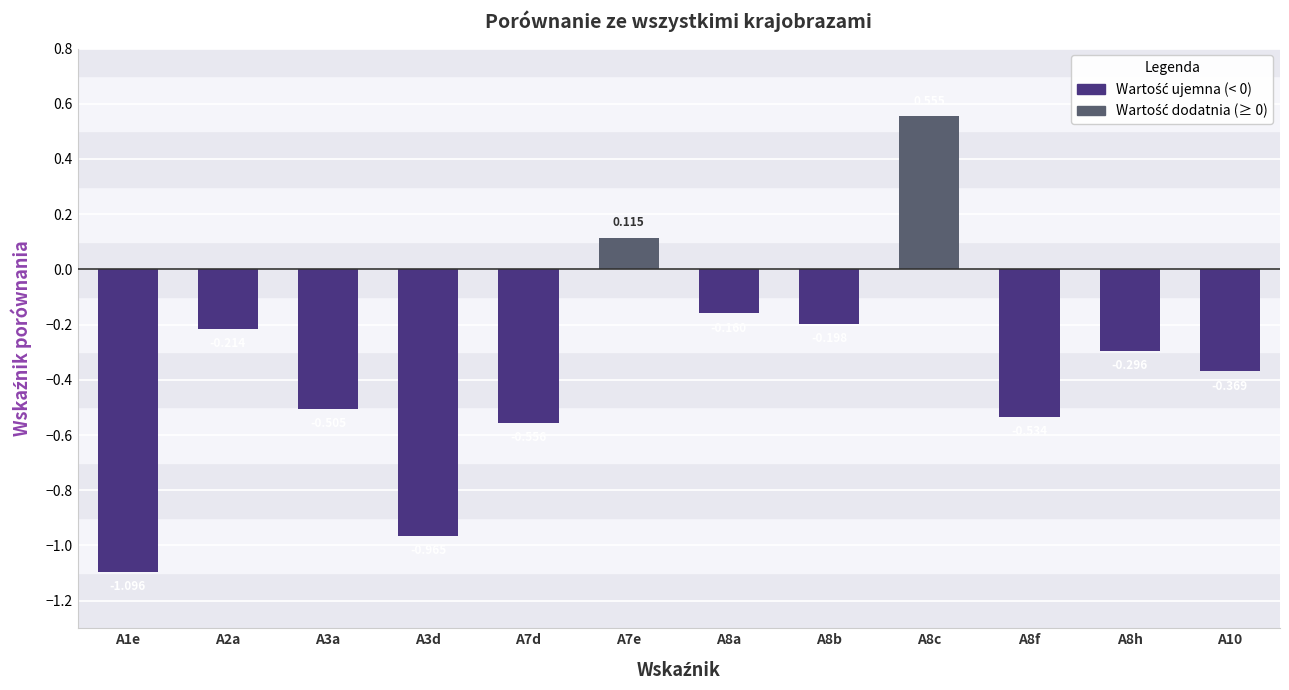

Rank the categories by value from lowest to highest.

A1e, A3d, A7d, A8f, A3a, A10, A8h, A2a, A8b, A8a, A7e, A8c